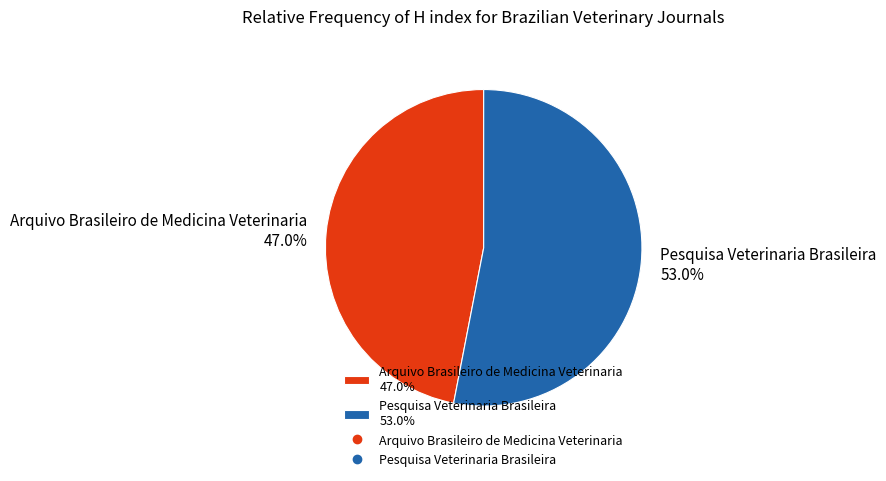

What is the largest slice in the pie chart?

Pesquisa Veterinaria Brasileira